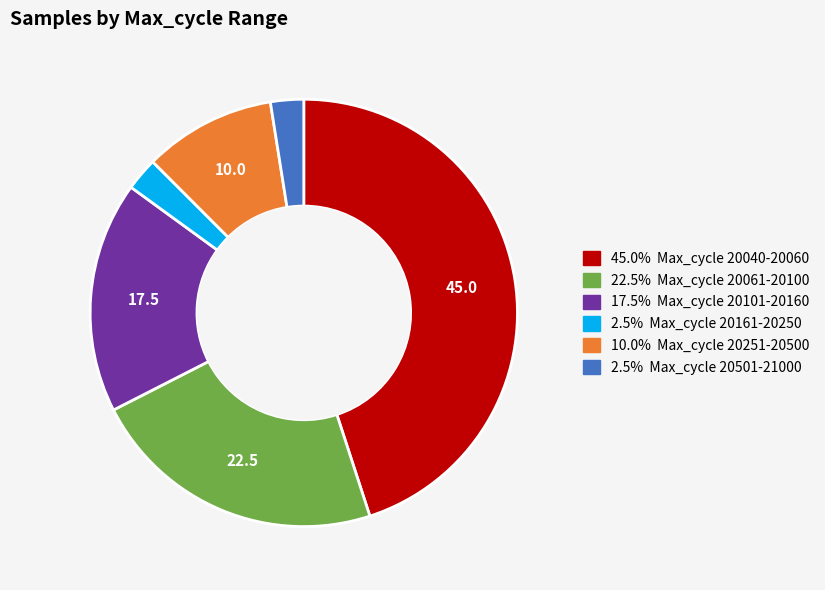

How many slices are in this pie chart?

6